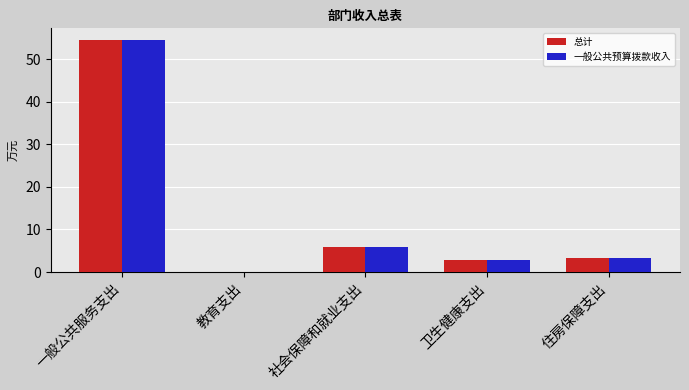

What is the sum of all 一般公共预算拨款收入 values?

66.7